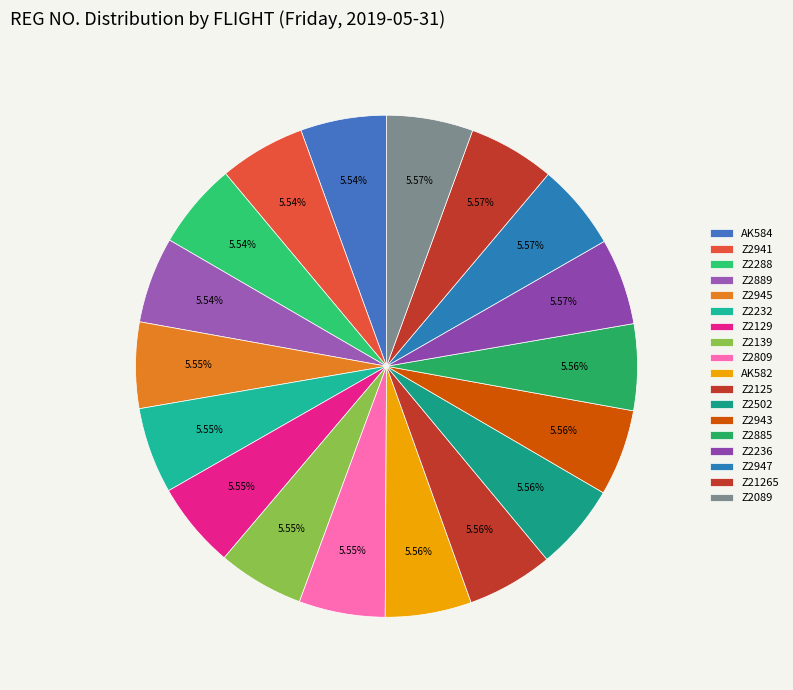

How many segments does this pie chart have?

18